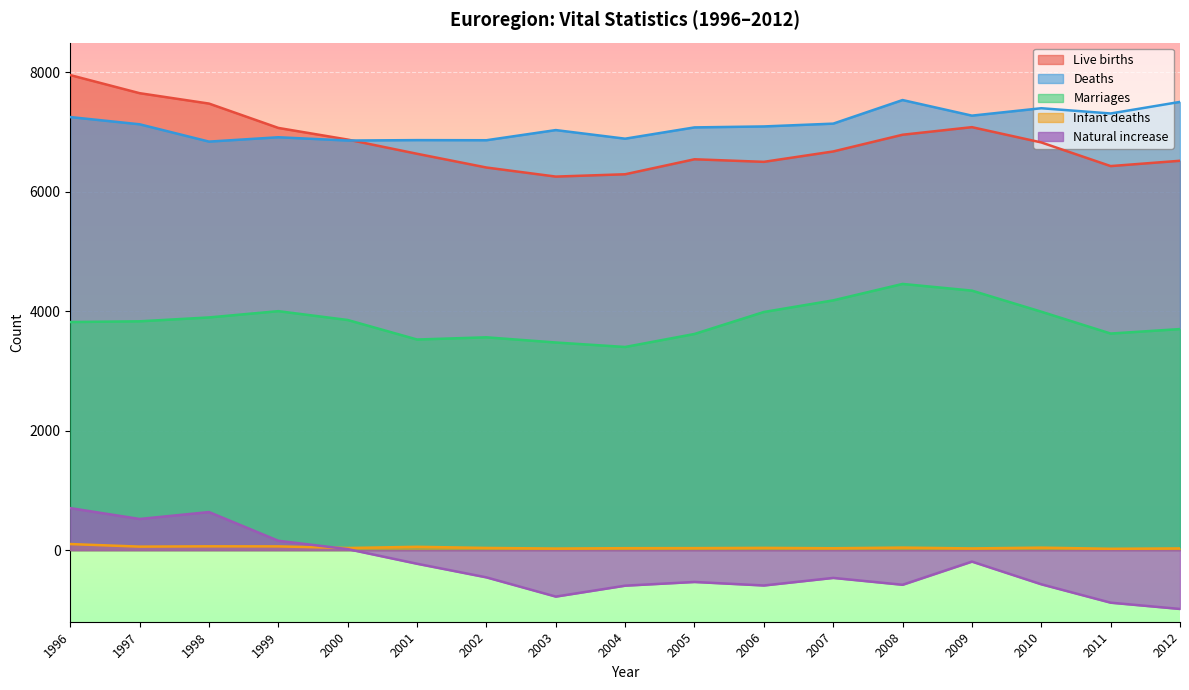

Which series has the largest total across all categories?

Deaths